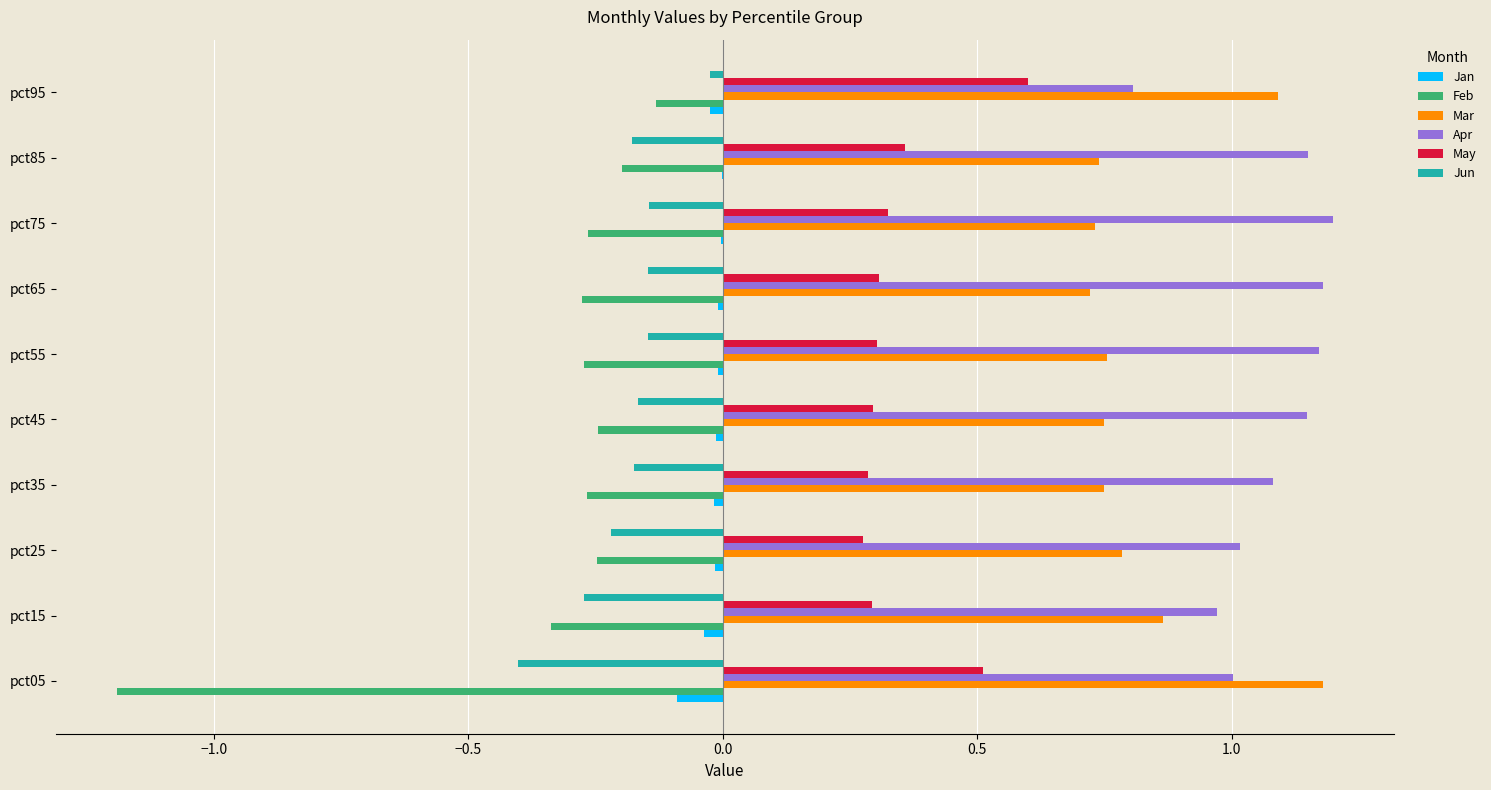

The value of Apr at pct65 is 2.1. True or false?

False